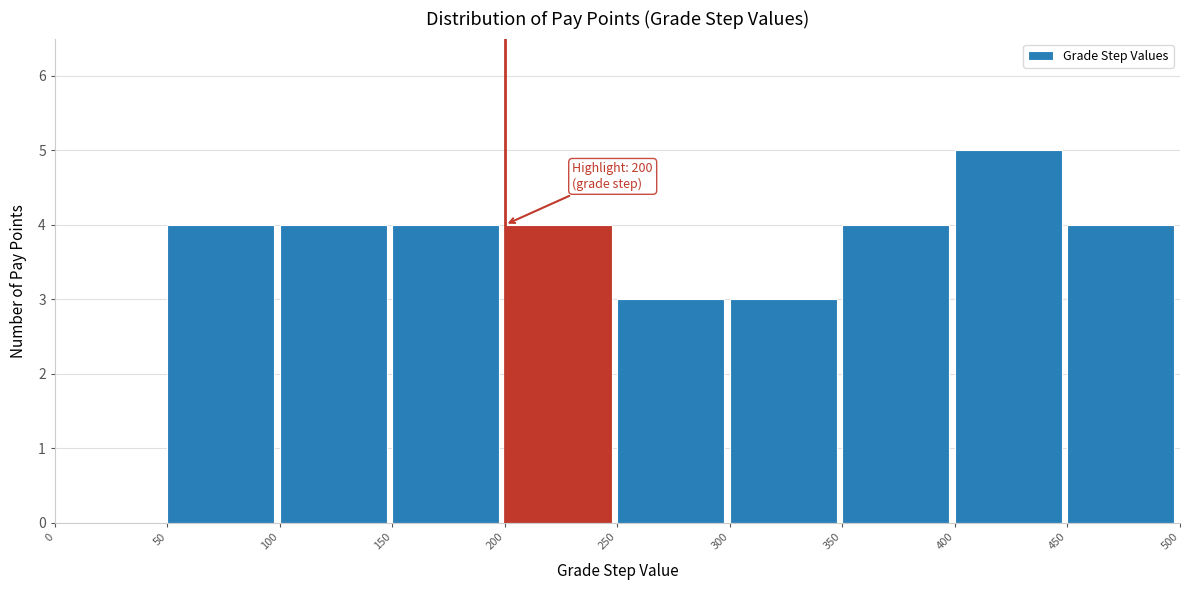

Over which range of the x-axis is the bar tallest?

400 to 450